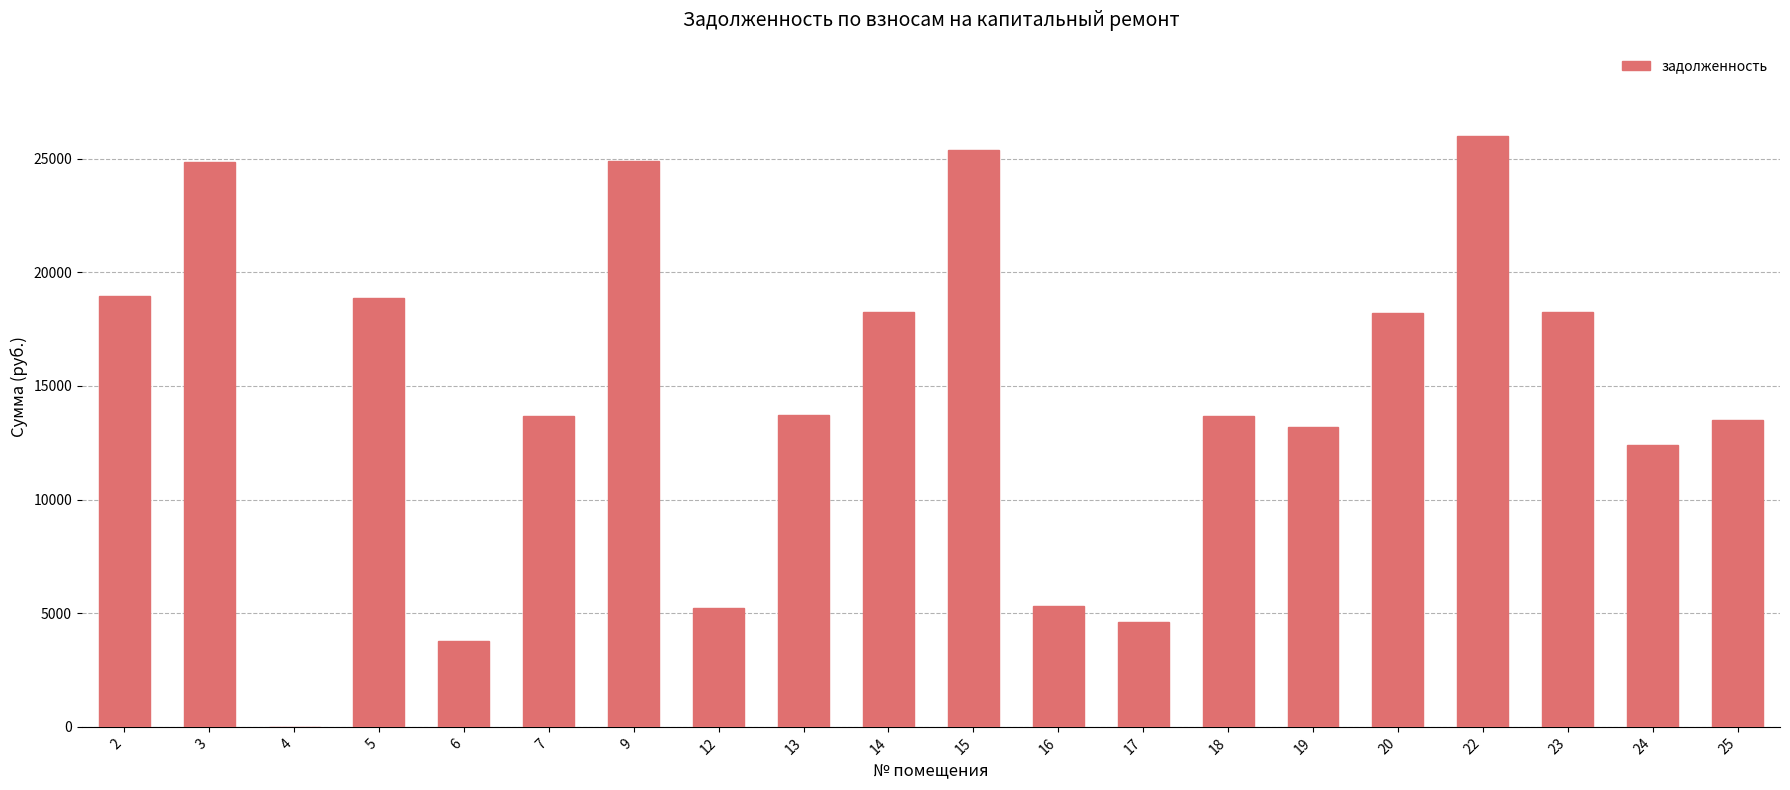

Is it true that the value at 13 is 20942.9?

False